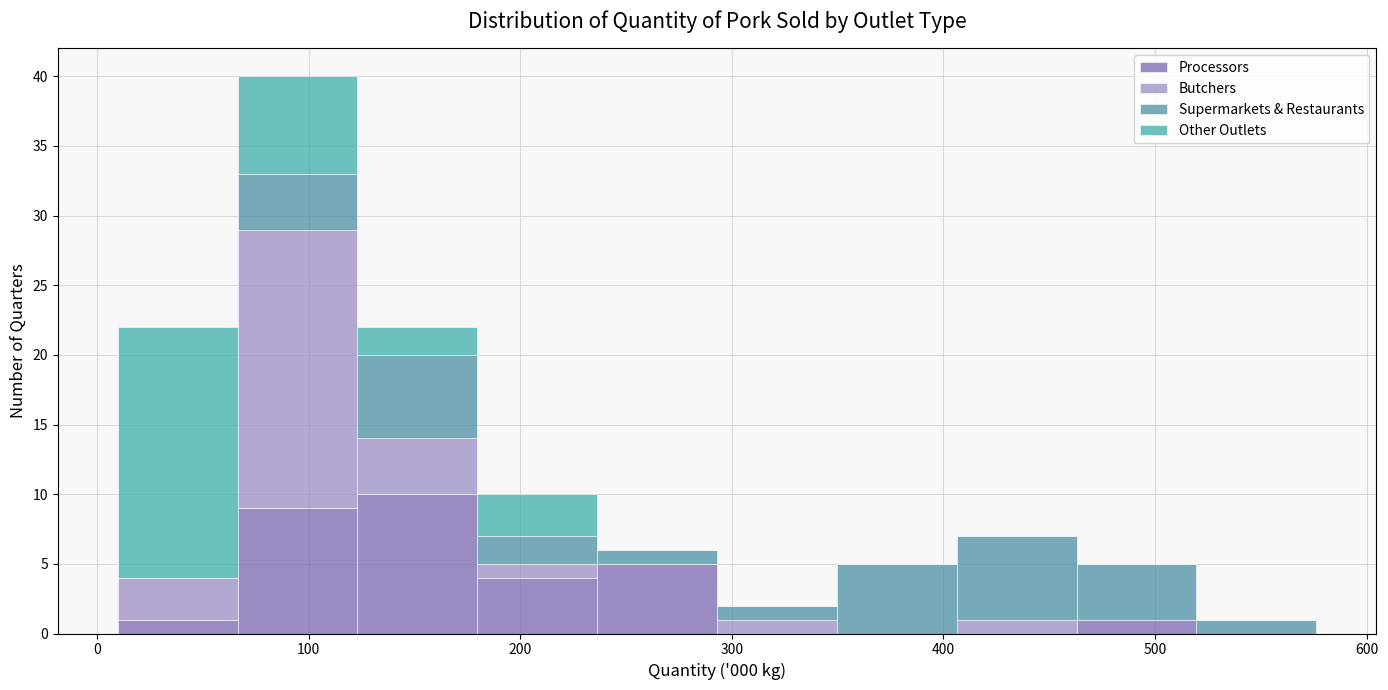

What is the total height of the stacked bar covering 350 to 410 on the x-axis? Neither the bar edges nor the heights are printed on the chart, so give them approximately, as read against the axes.

5